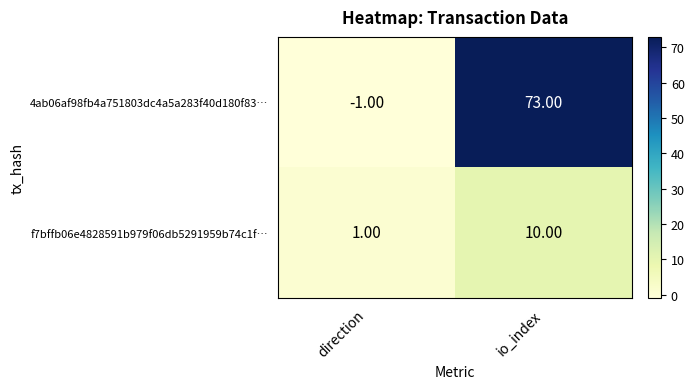

What is the sum of all f7bffb06e4828591b979f06db5291959b74c1f… values?

11